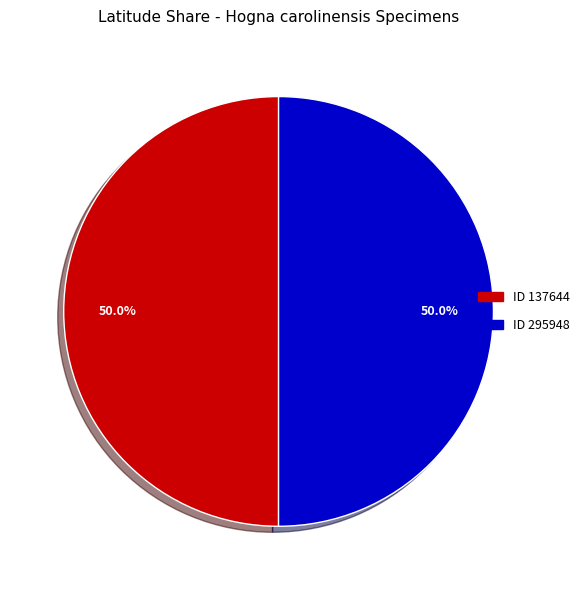

Do 295948 and 137644 together represent more than half of the pie?

Yes